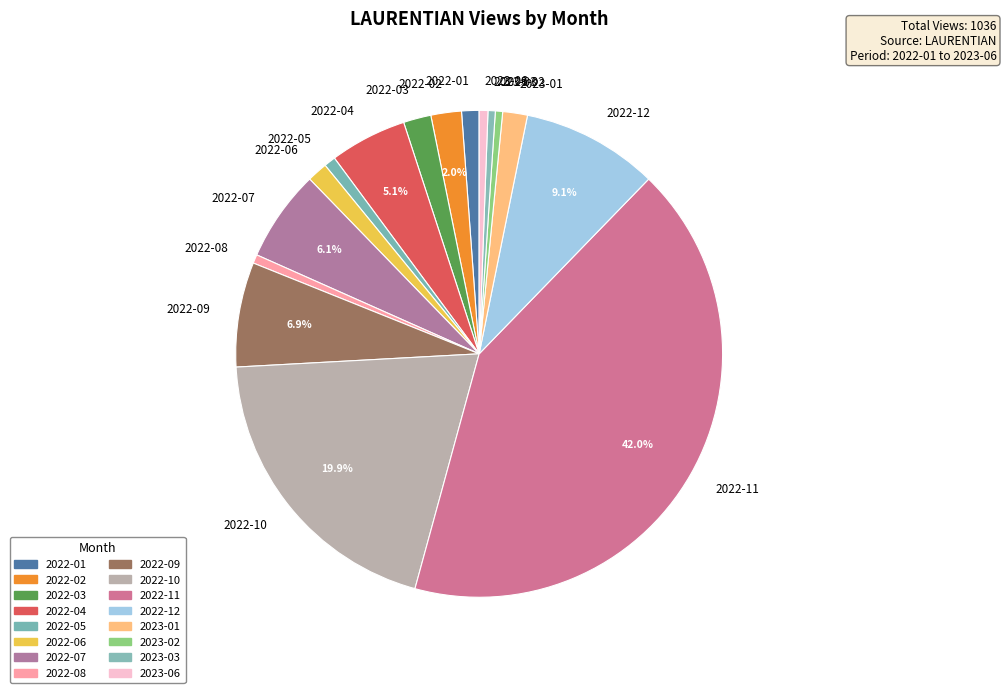

What percentage is NOT represented by 2022-09?

93.1%